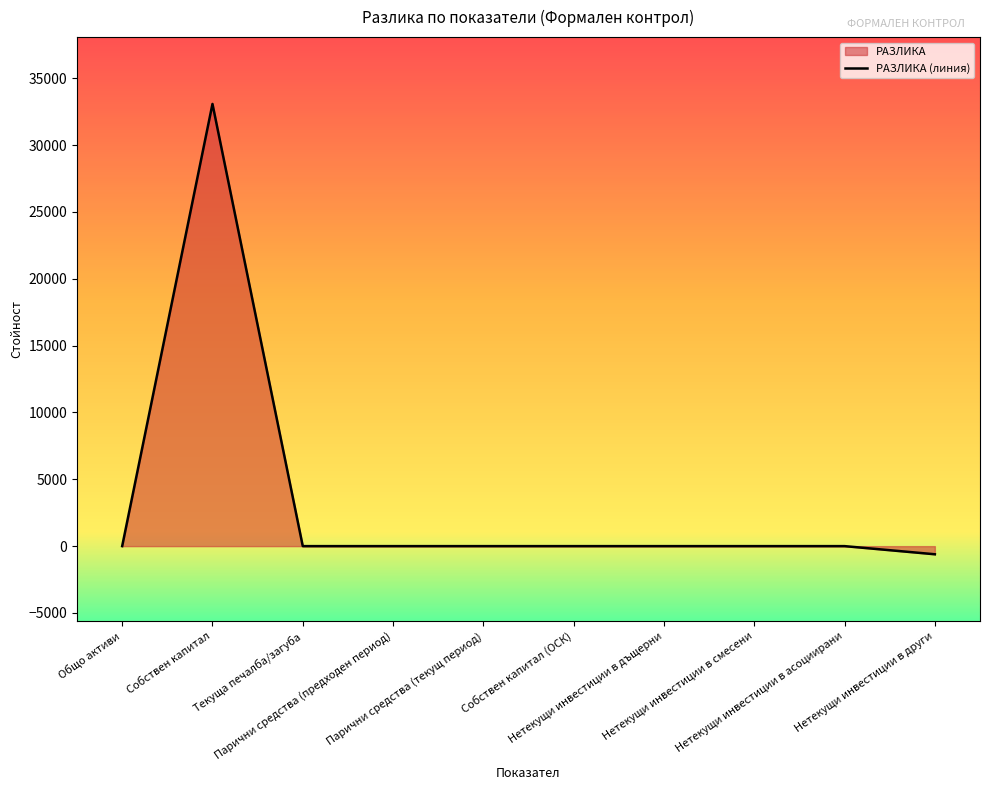

How many lines are shown in the chart?

1